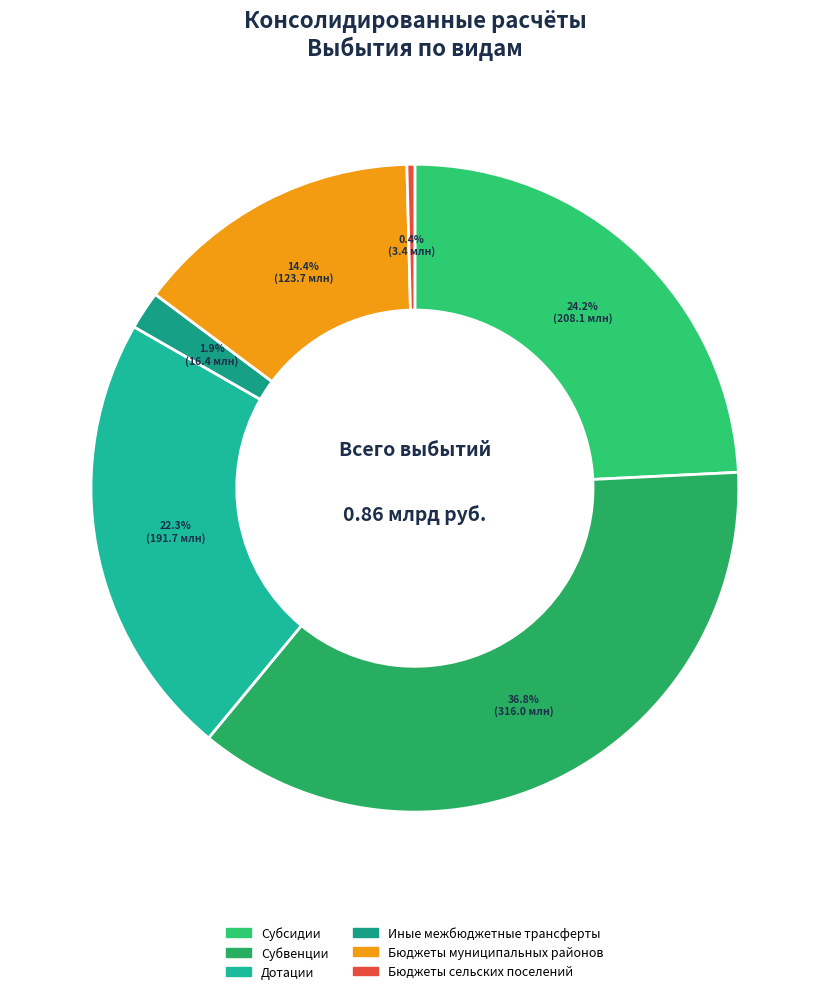

What percentage do Субсидии and Иные межбюджетные трансферты together represent?

26.1%